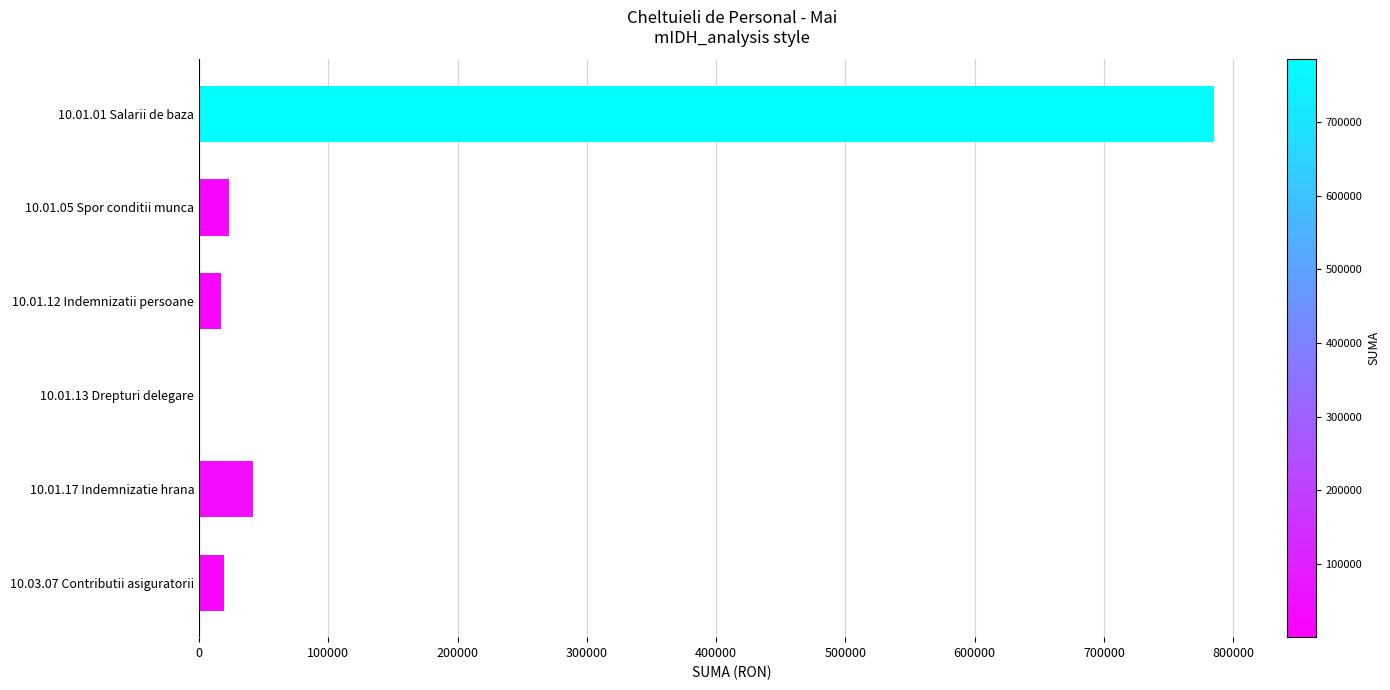

What is the change in value from 10.01.01 Salarii de baza to 10.01.05 Spor conditii munca?

-761380